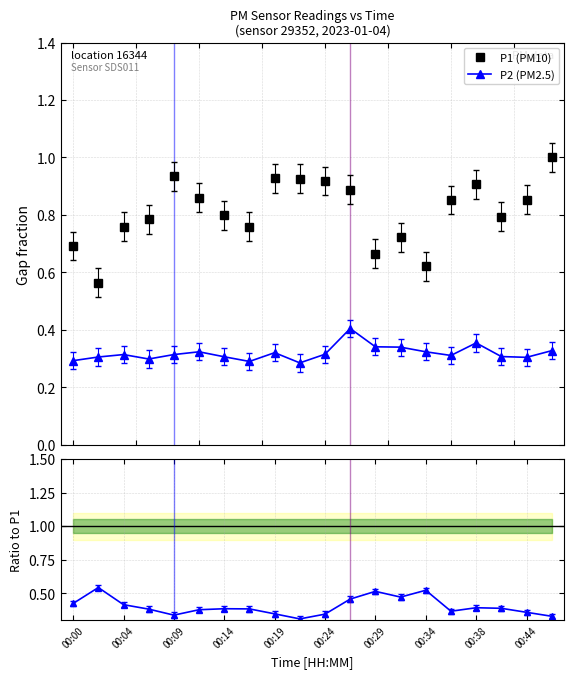

Is this an area chart (filled region under the line)?

No